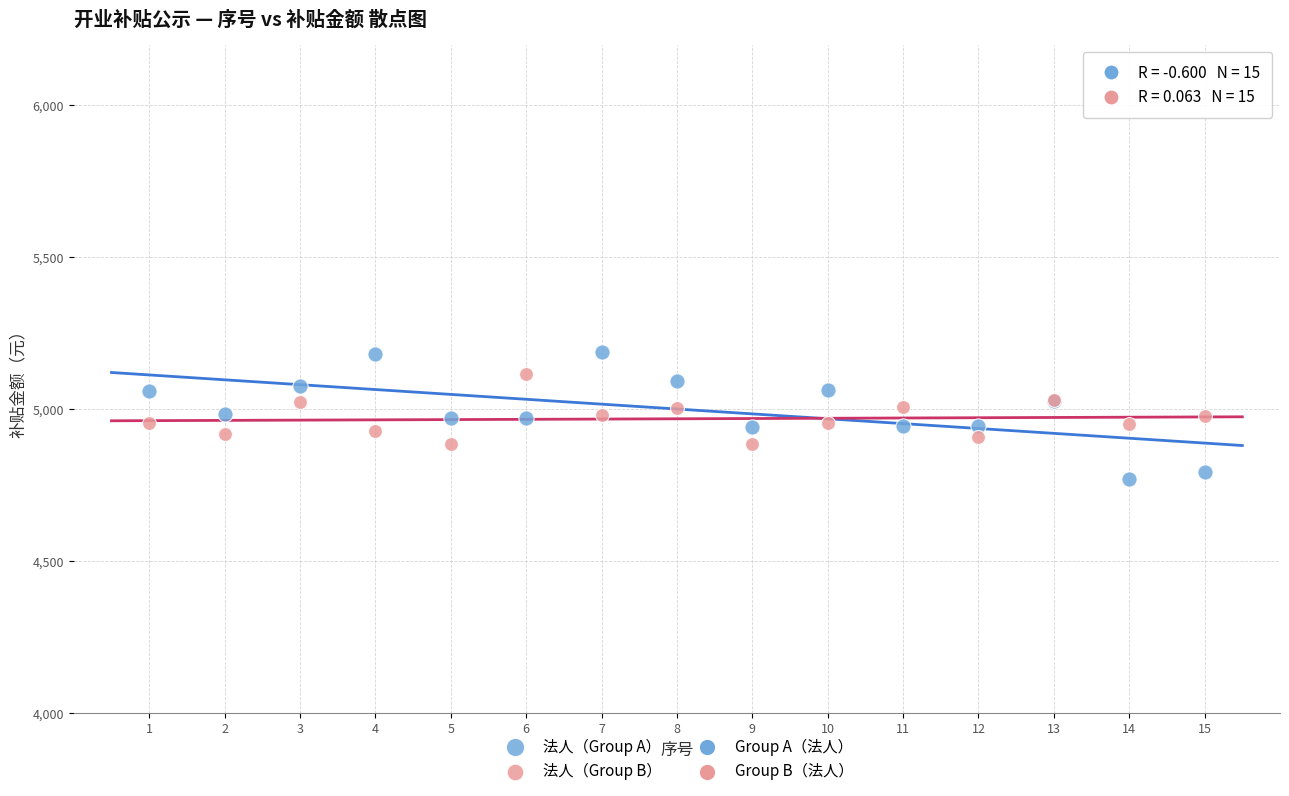

Which series has the widest spread of Y values?

法人（Group A）